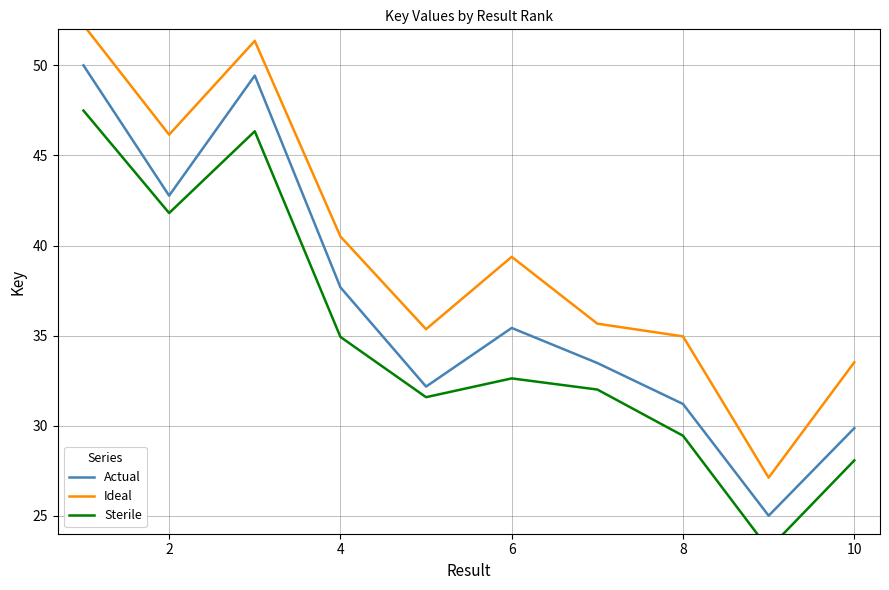

Which series has the largest range (max minus min)?

Ideal